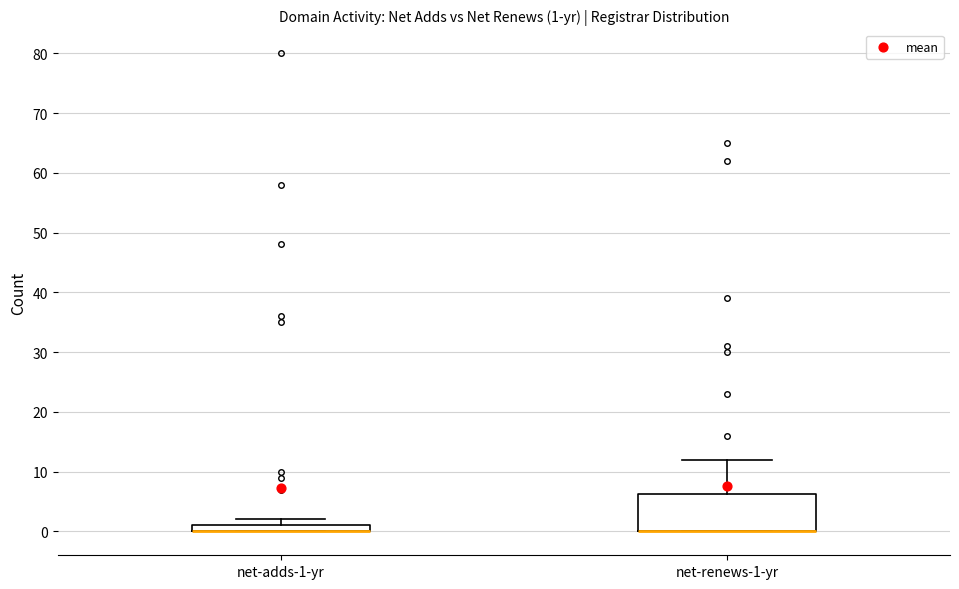

Comparing the boxes themselves (not the whiskers), which one is the tallest?

net-renews-1-yr